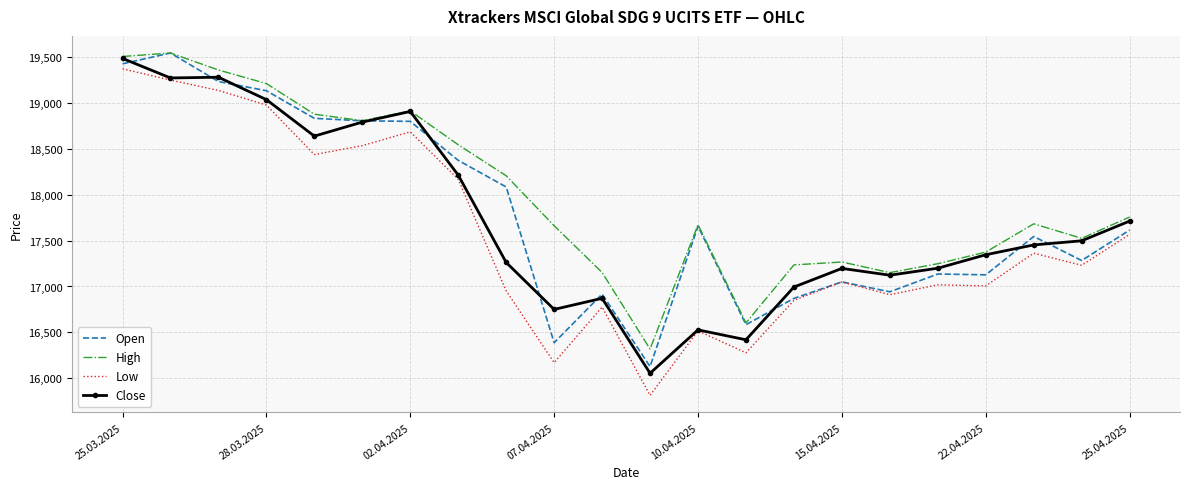

Which series has the widest spread of values?

Low